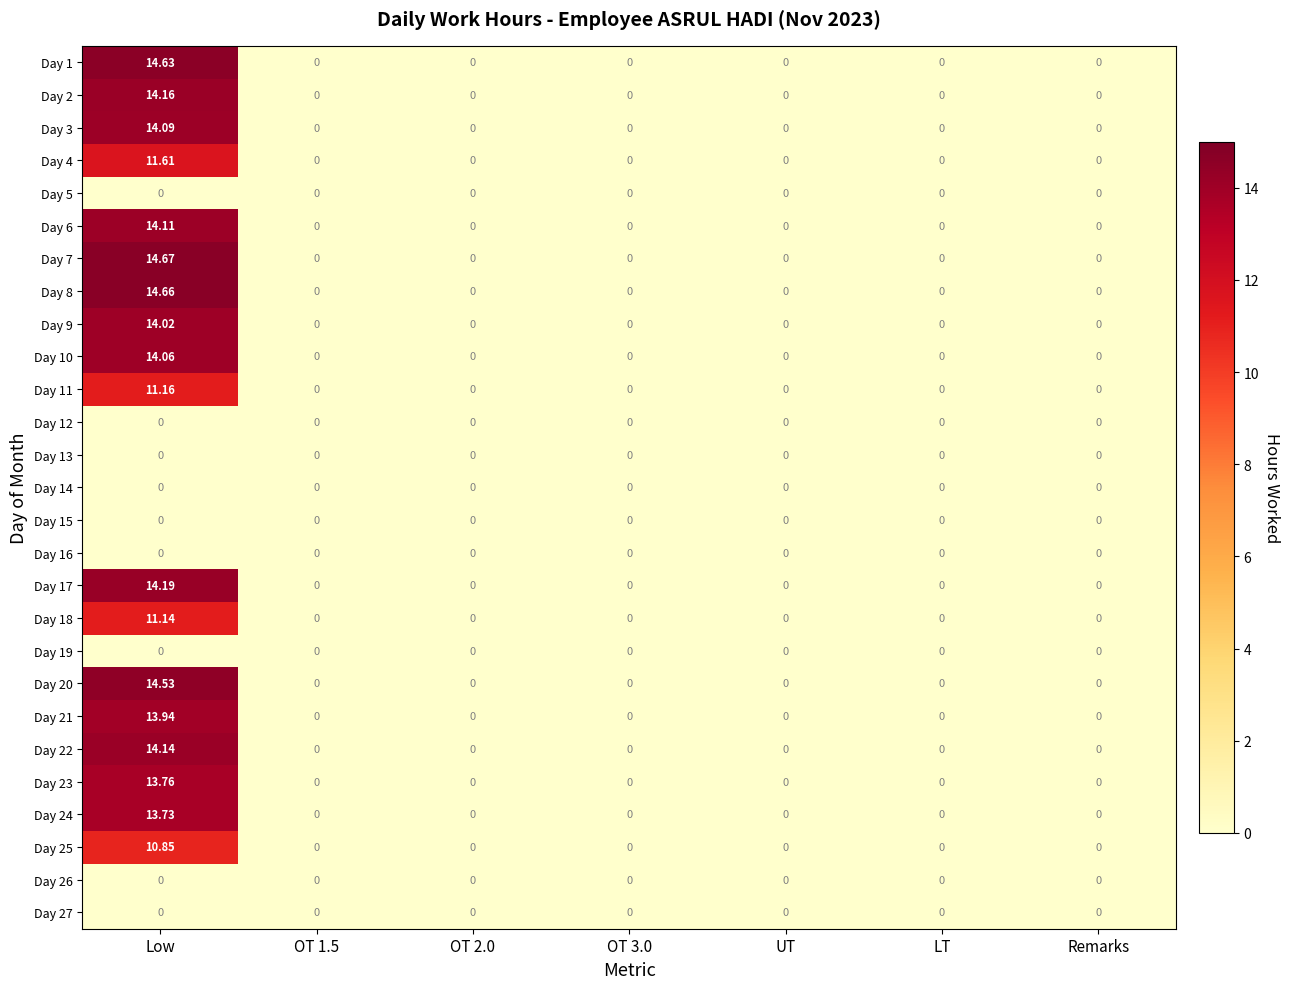

At which category does the chart reach its peak across all series?

Low